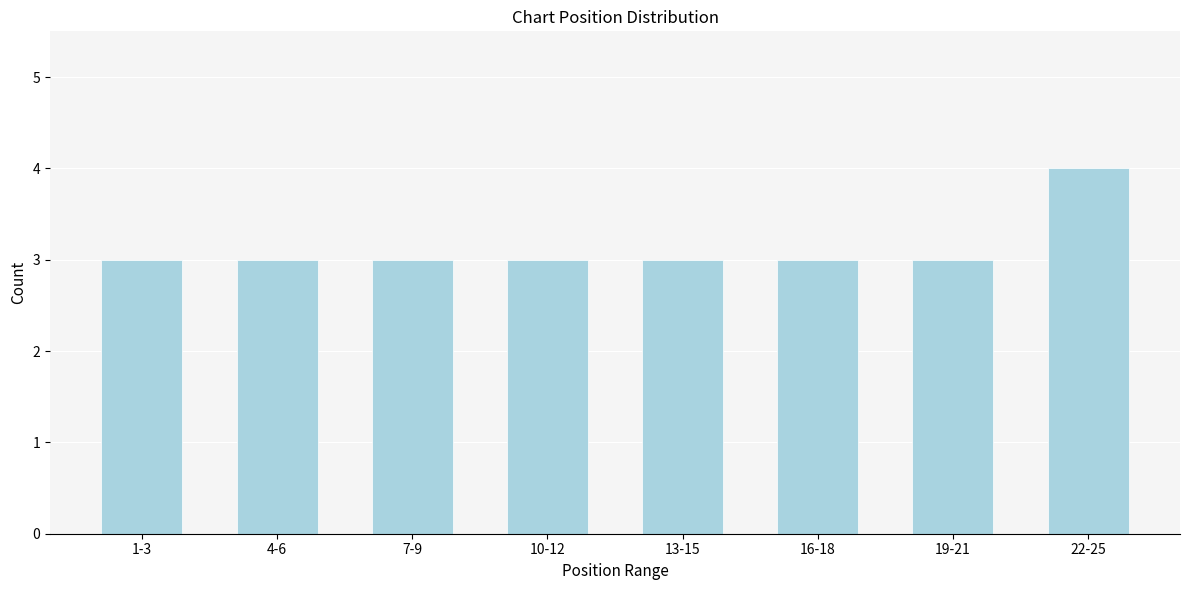

Reading right to left, what are all the values shown in this chart?

22-25=4	19-21=3	16-18=3	13-15=3	10-12=3	7-9=3	4-6=3	1-3=3